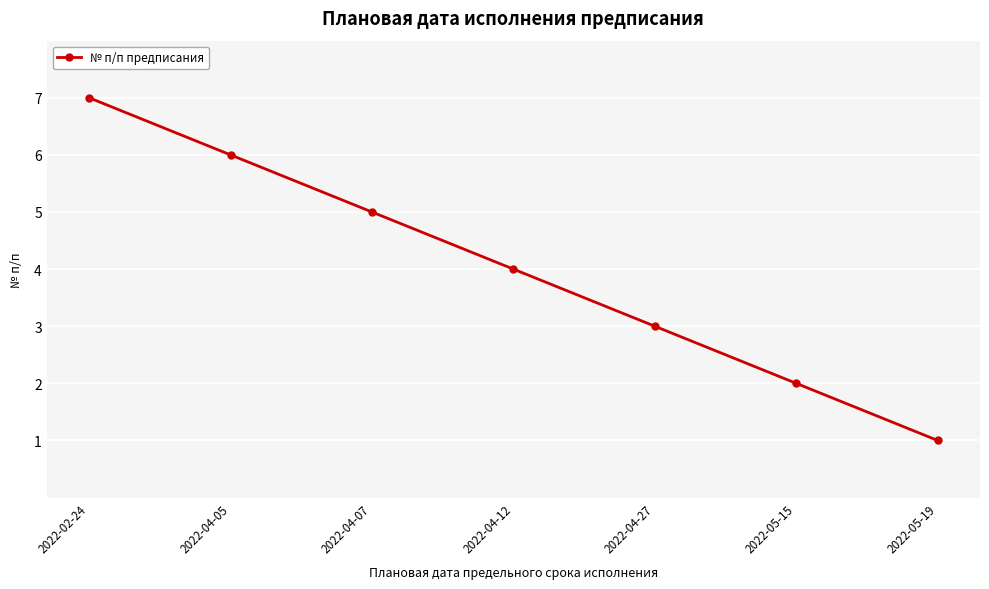

Reading right to left, extract all data points from this chart.

2022-05-19=1	2022-05-15=2	2022-04-27=3	2022-04-12=4	2022-04-07=5	2022-04-05=6	2022-02-24=7